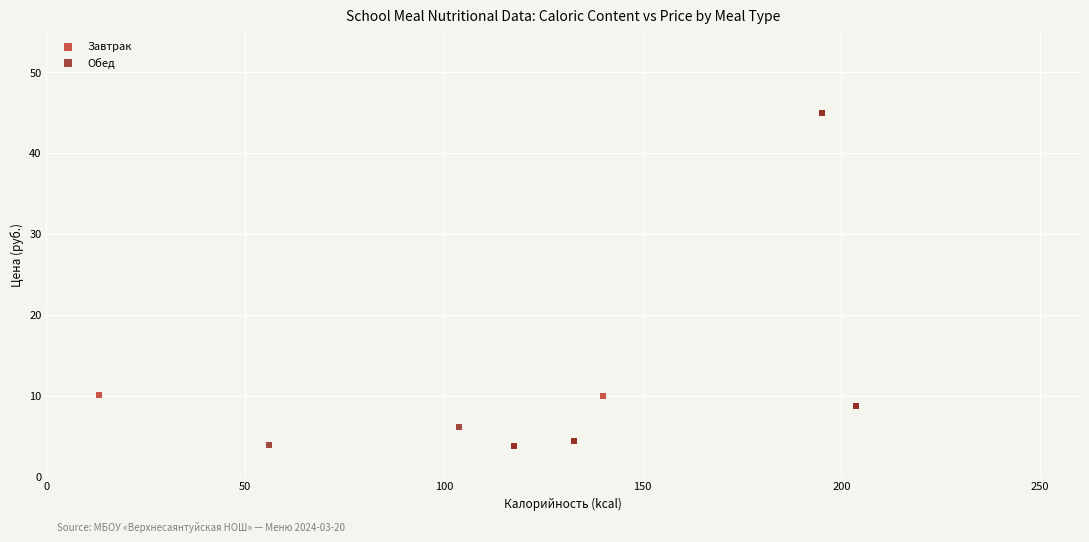

What are all the series names shown in the legend?

Завтрак, Обед